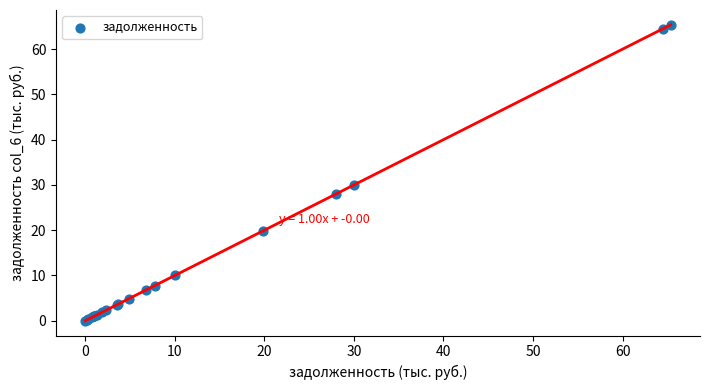

What Y value in the scatter plot is closest to 32?

30.0